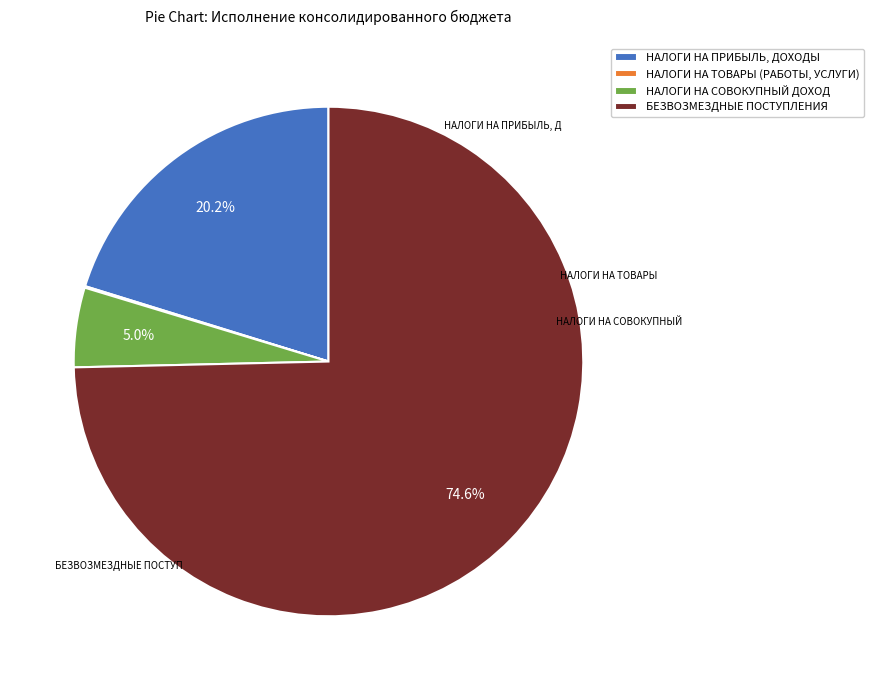

Is it true that БЕЗВОЗМЕЗДНЫЕ ПОСТУПЛЕНИЯ is 83% of the pie?

False